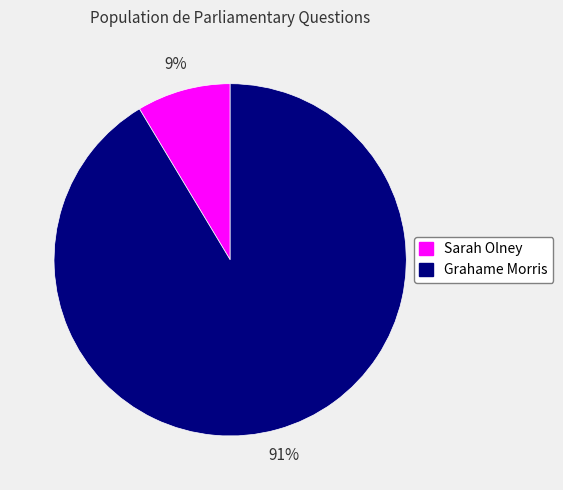

To the nearest percent, what percentage of the pie is Grahame Morris?

91%